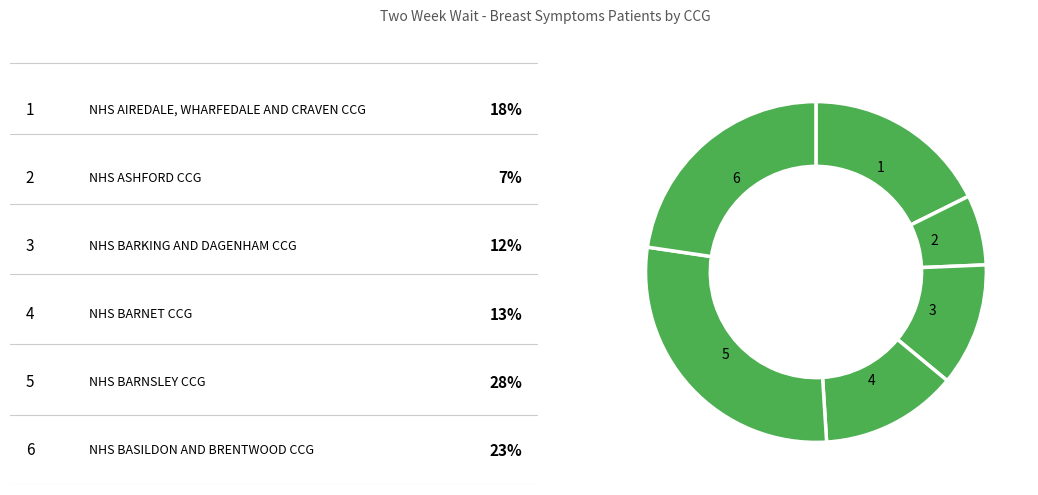

What is the smallest slice in the pie chart?

NHS ASHFORD CCG